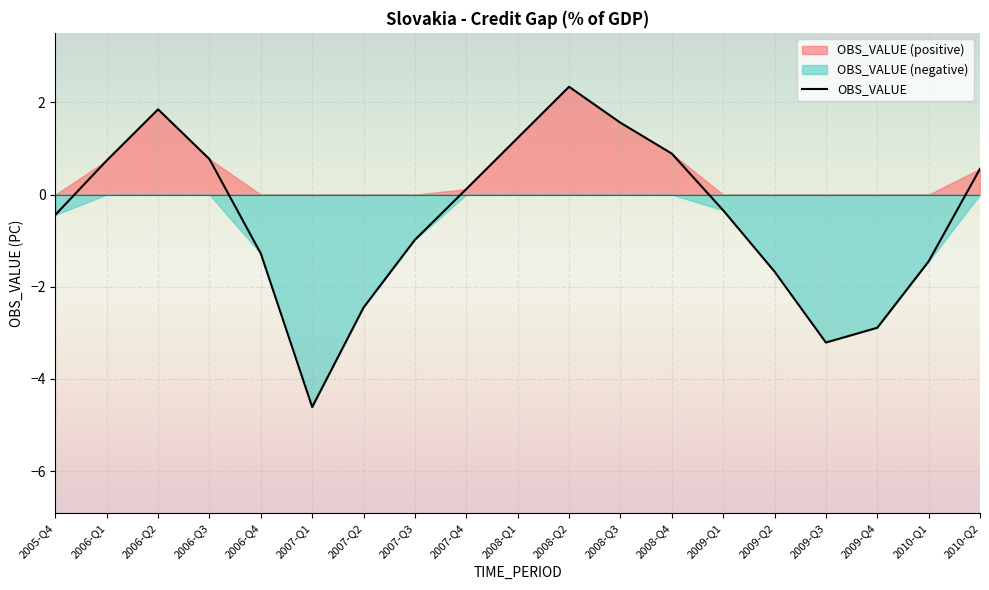

Where is the first local maximum?

2006-Q2